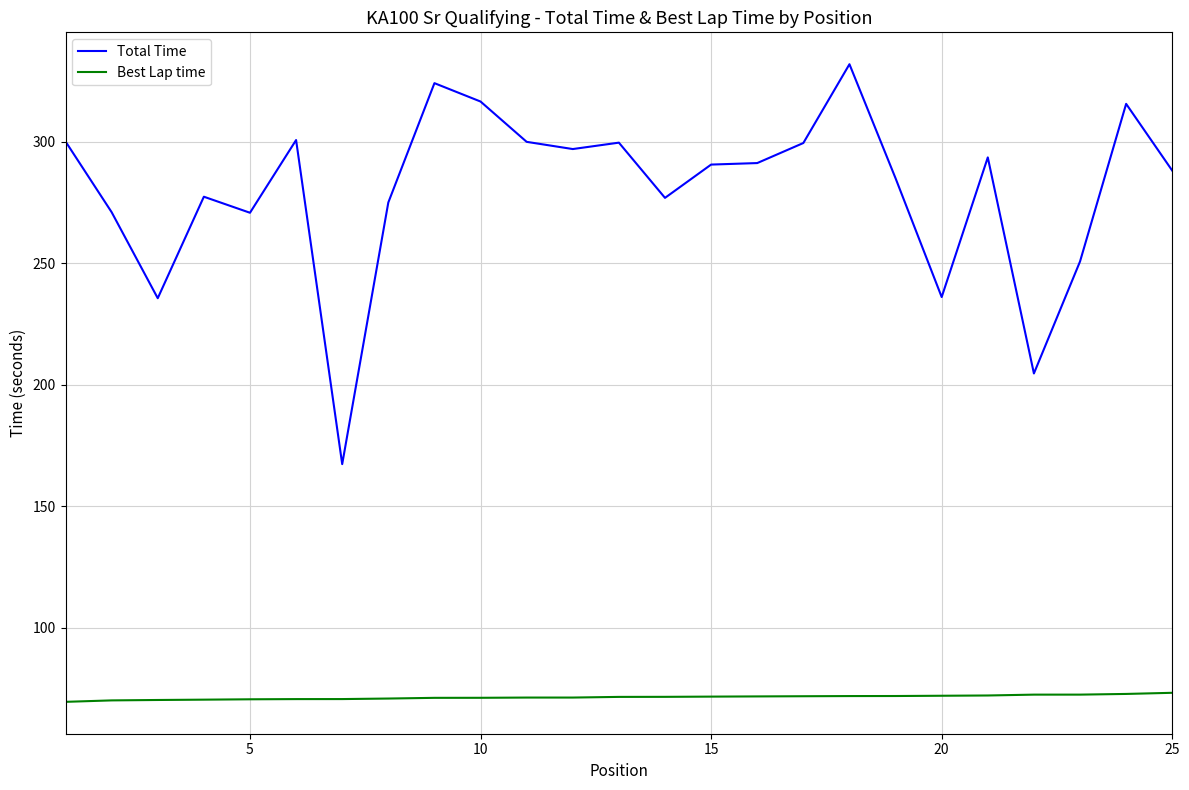

Which series has the widest spread of values?

Total Time